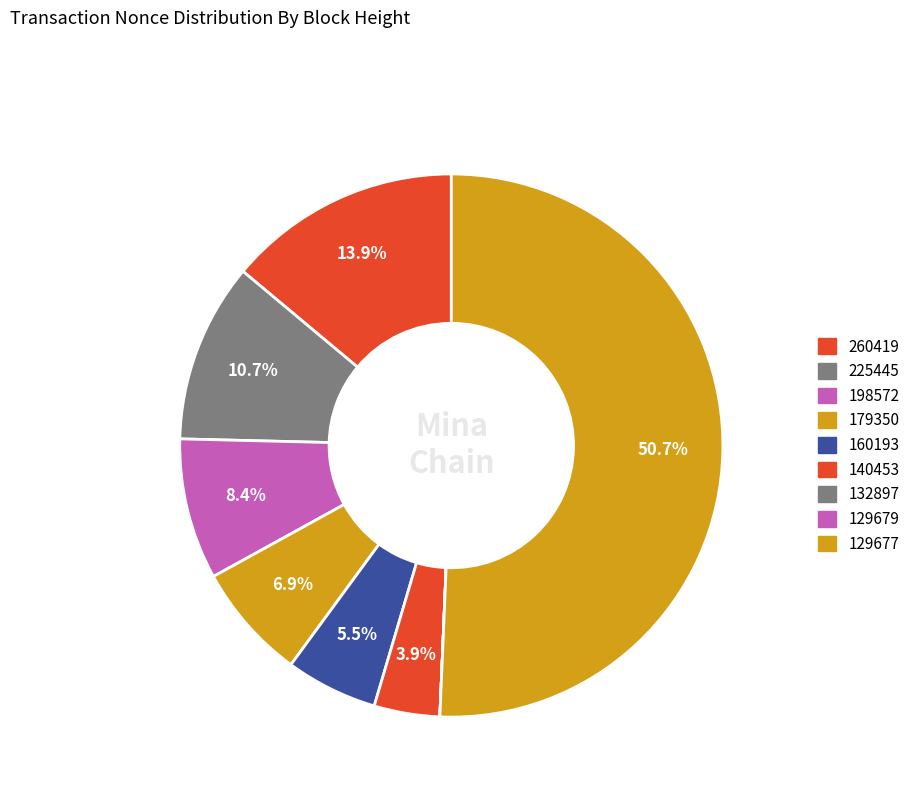

To the nearest percent, what portion does 260419 represent?

14%